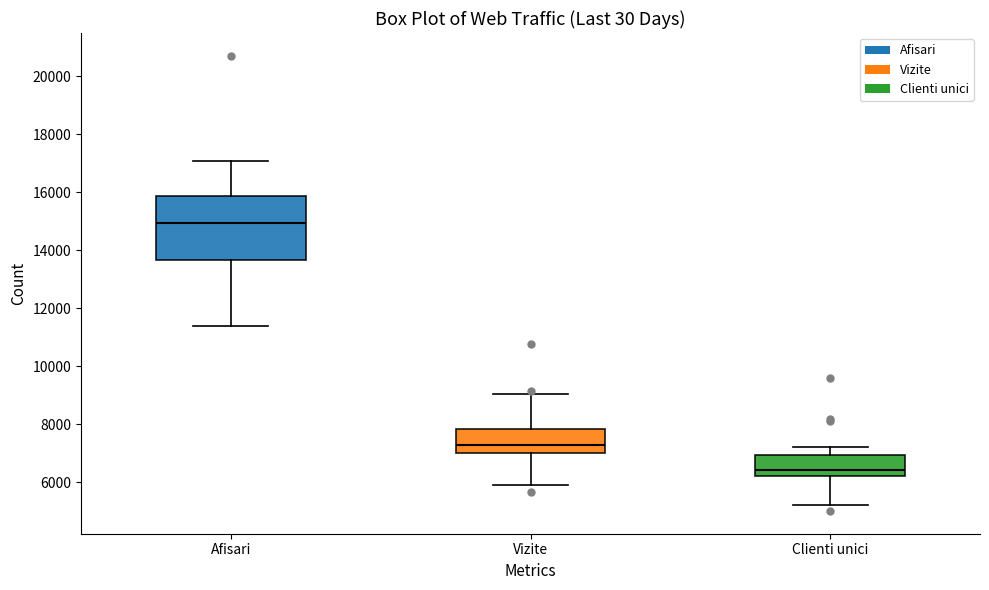

Reading left to right, read every box against the y-axis: the position of its median line, the range the box covers, and the ends of its whiskers. The values are not printed on the chart, so give them approximately, as read against the axis.

Afisari: median 15000, box 13600 to 15800, whiskers 11400 to 17000
Vizite: median 7200, box 7000 to 7800, whiskers 6000 to 9000
Clienti unici: median 6400, box 6200 to 7000, whiskers 5200 to 7200